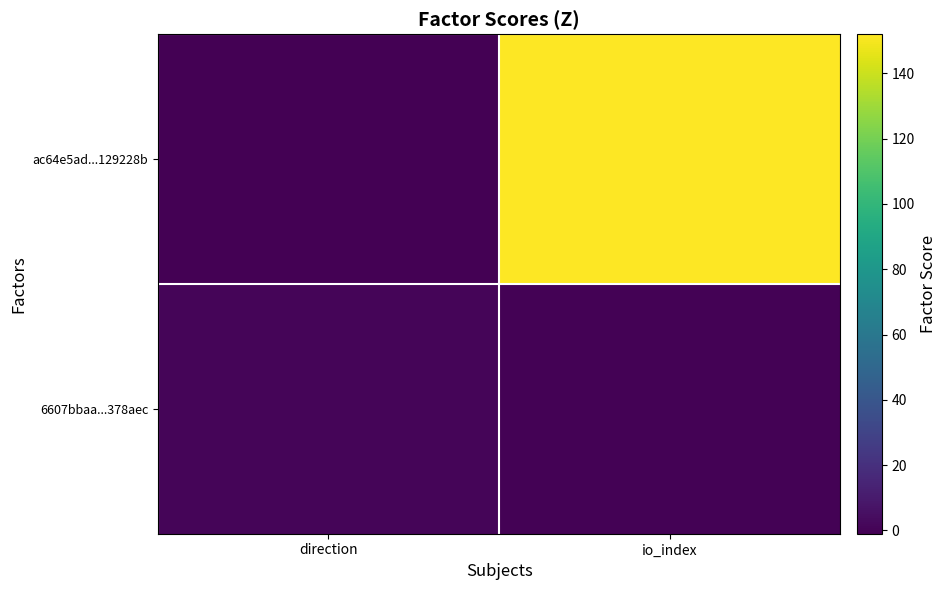

Between direction and io_index, which is larger?

io_index